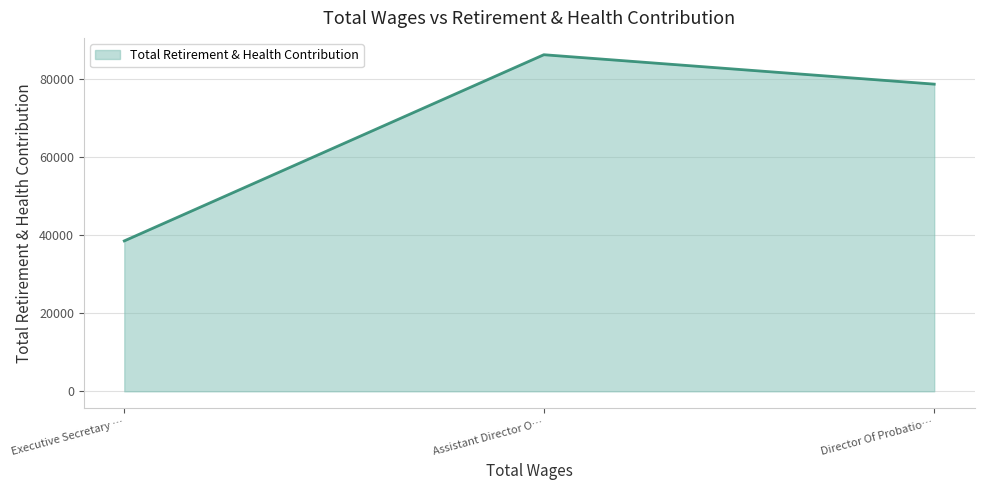

Where does the data first go above 78692?

Assistant Director O…